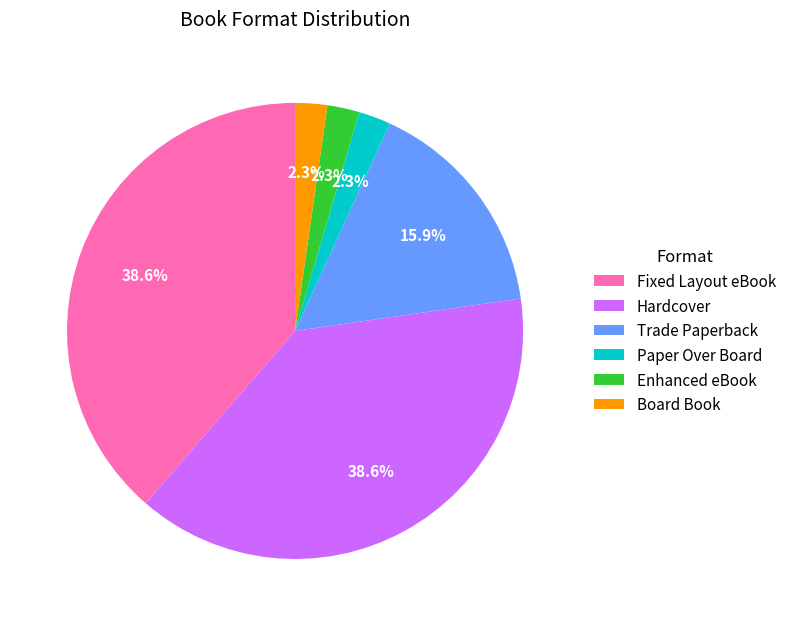

Is it true that Trade Paperback is 16% of the pie?

True